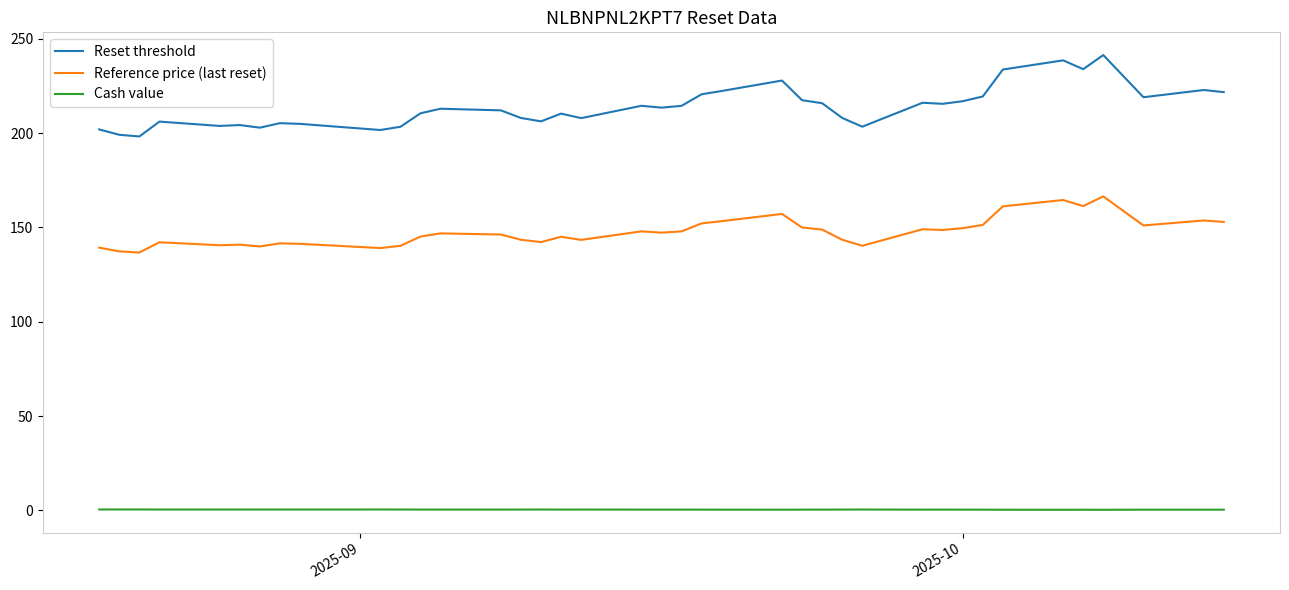

List the series in order of their peak value, highest first.

Reset threshold, Reference price (last reset), Cash value